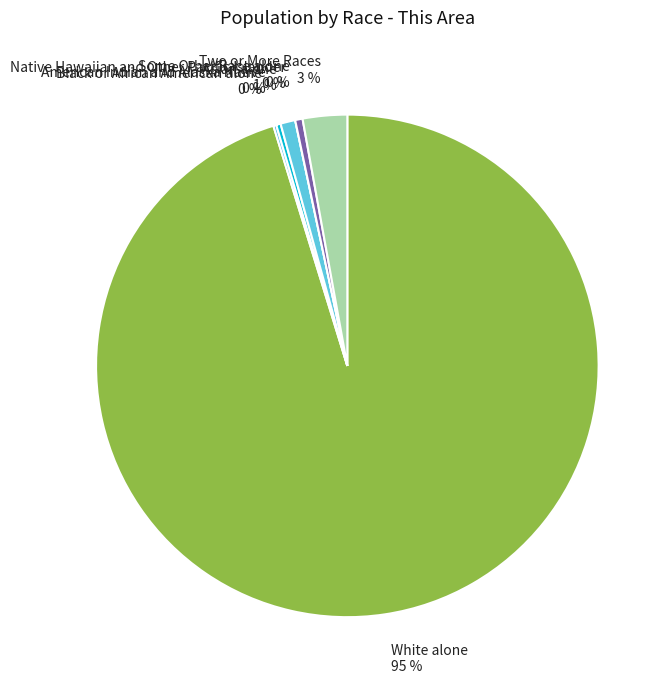

To the nearest percent, what is the average slice percentage?

14%